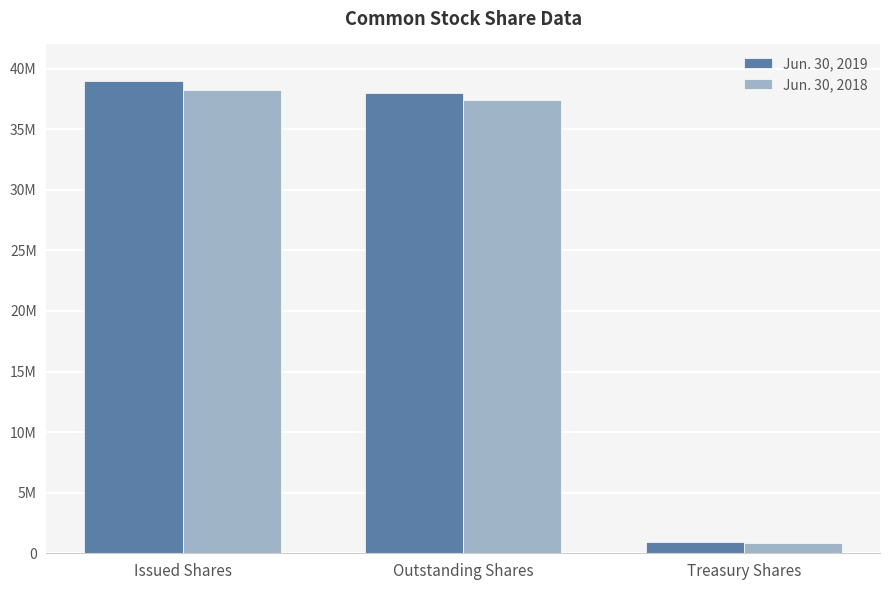

Does the chart contain stacked bars?

No